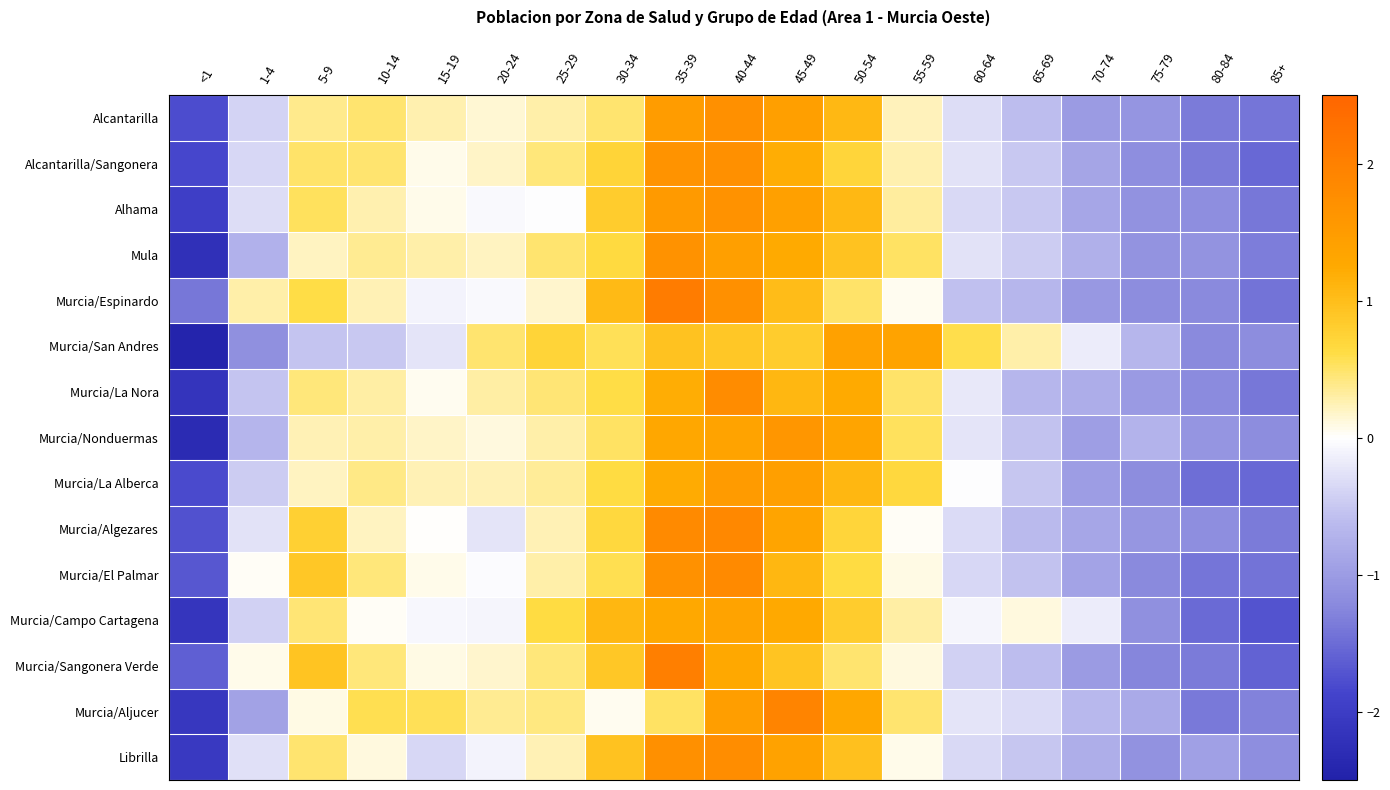

What is the total value across all series at 35-39?

22.1